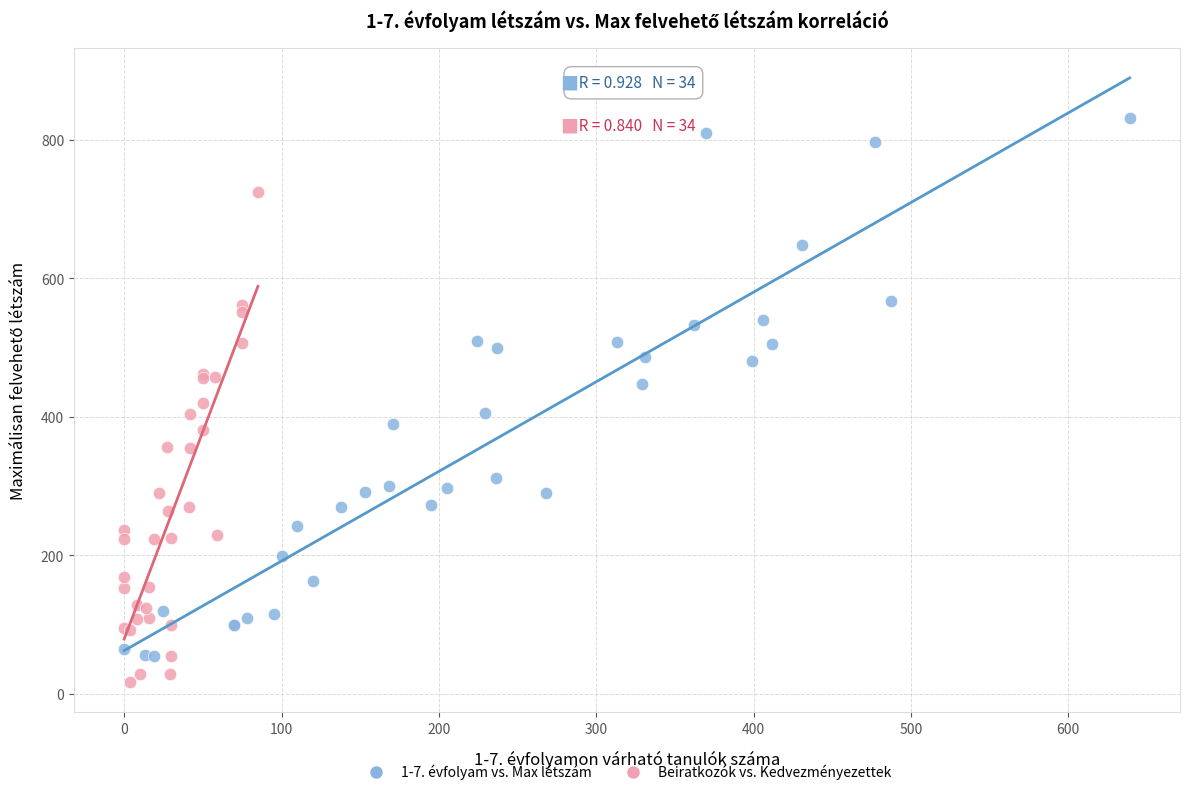

Which series has the widest spread of Y values?

1-7. évfolyam vs. Max létszám